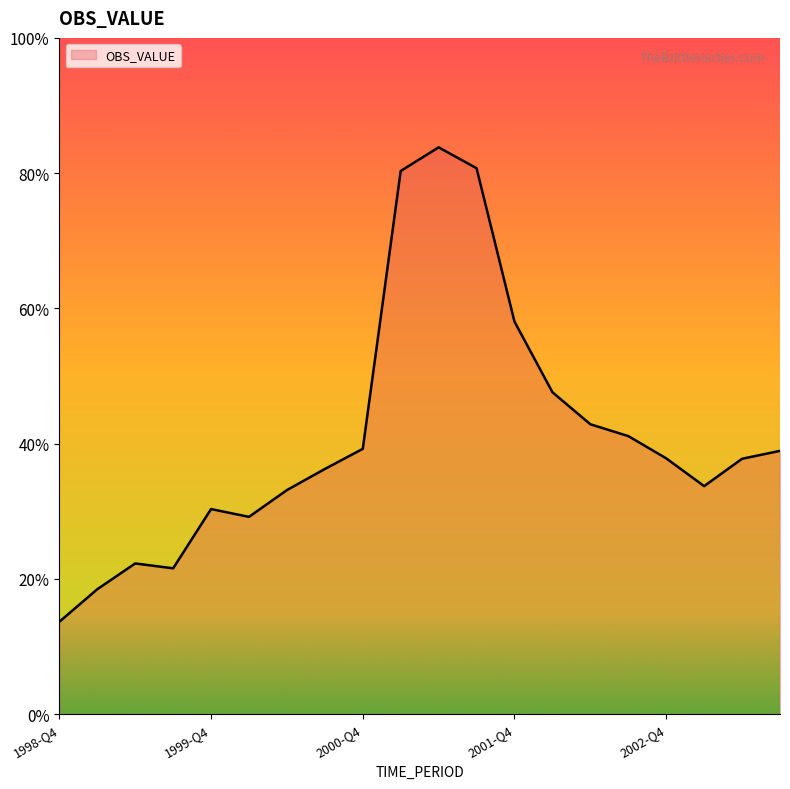

Does the chart have visible grid lines?

No